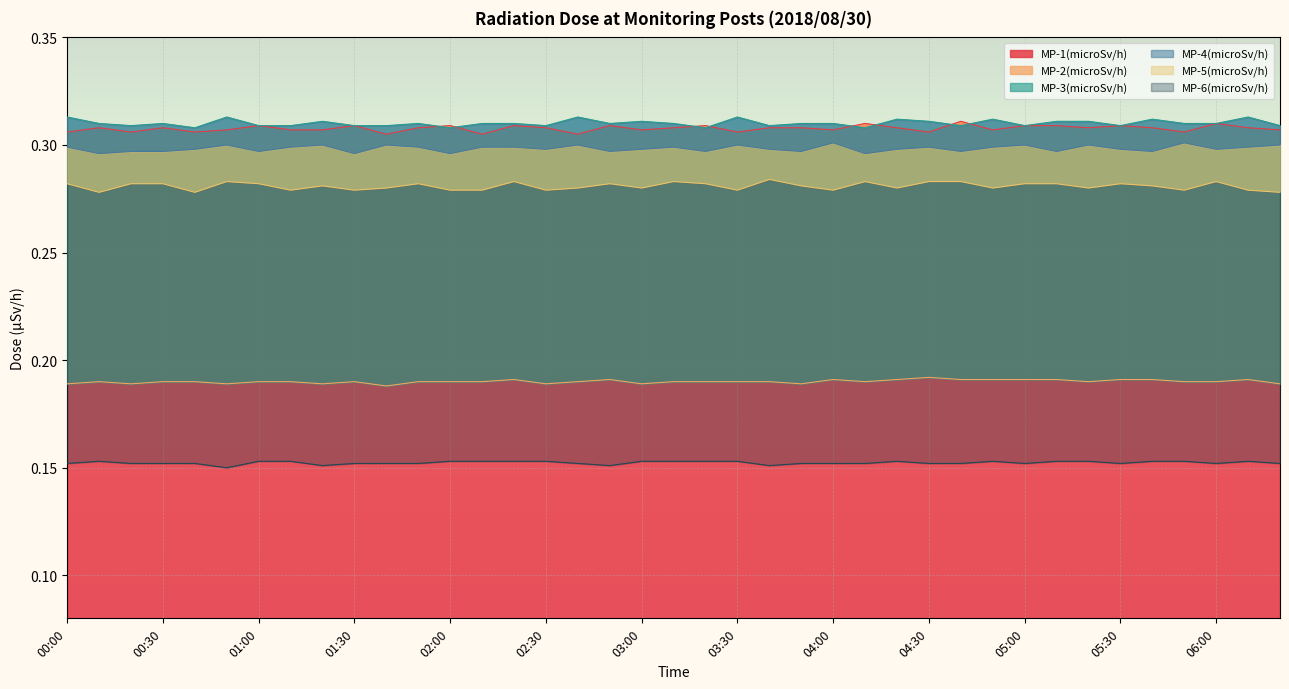

How many categories are shown in the chart?

39